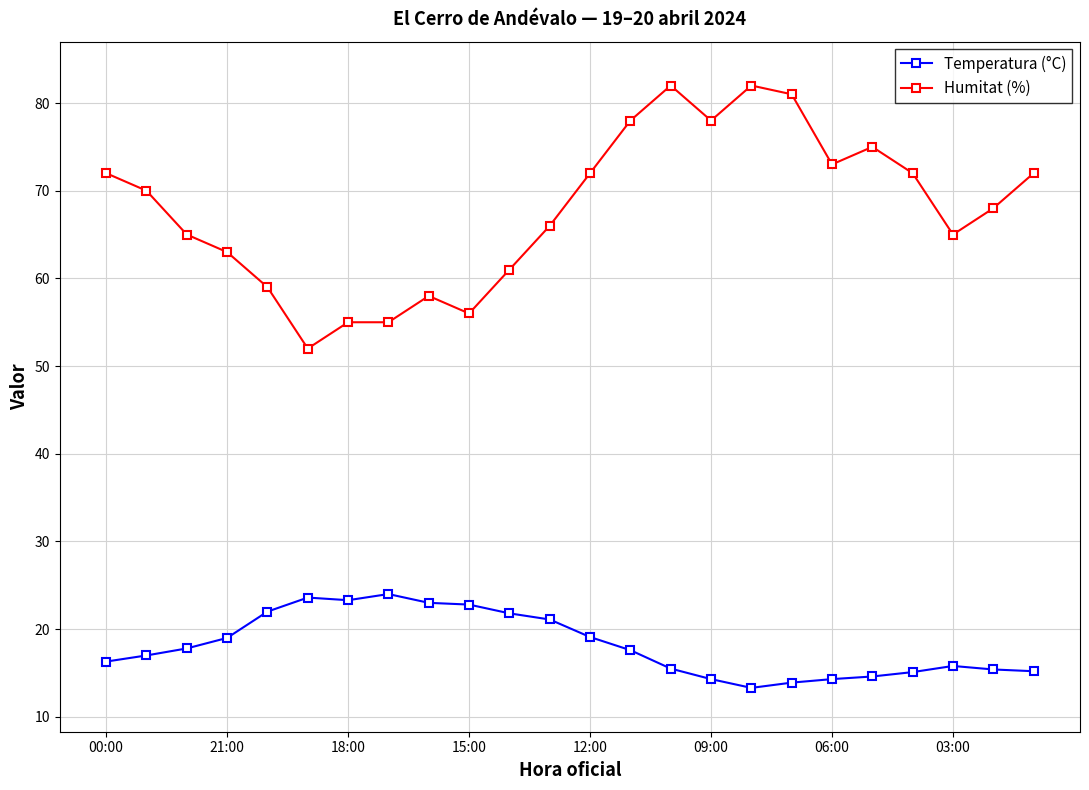

List the series in order of their peak value, highest first.

Humitat (%), Temperatura (°C)